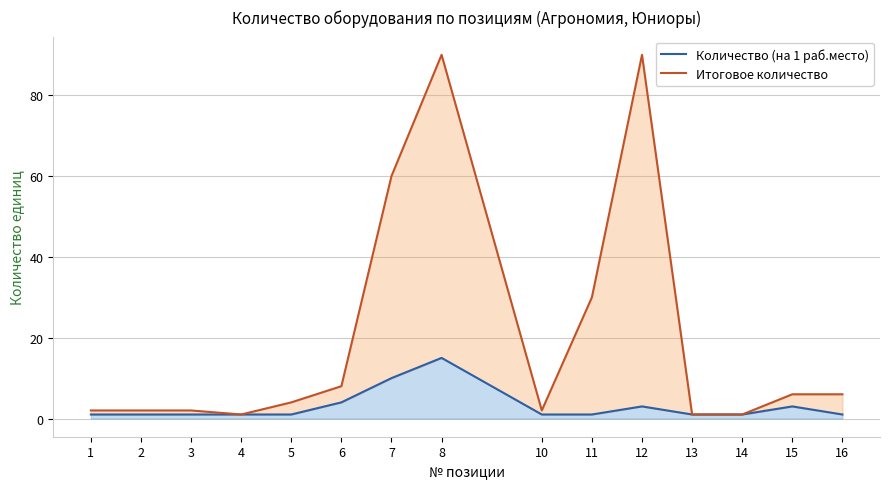

What is the value of the Итоговое количество point at the 2nd from the left?

2